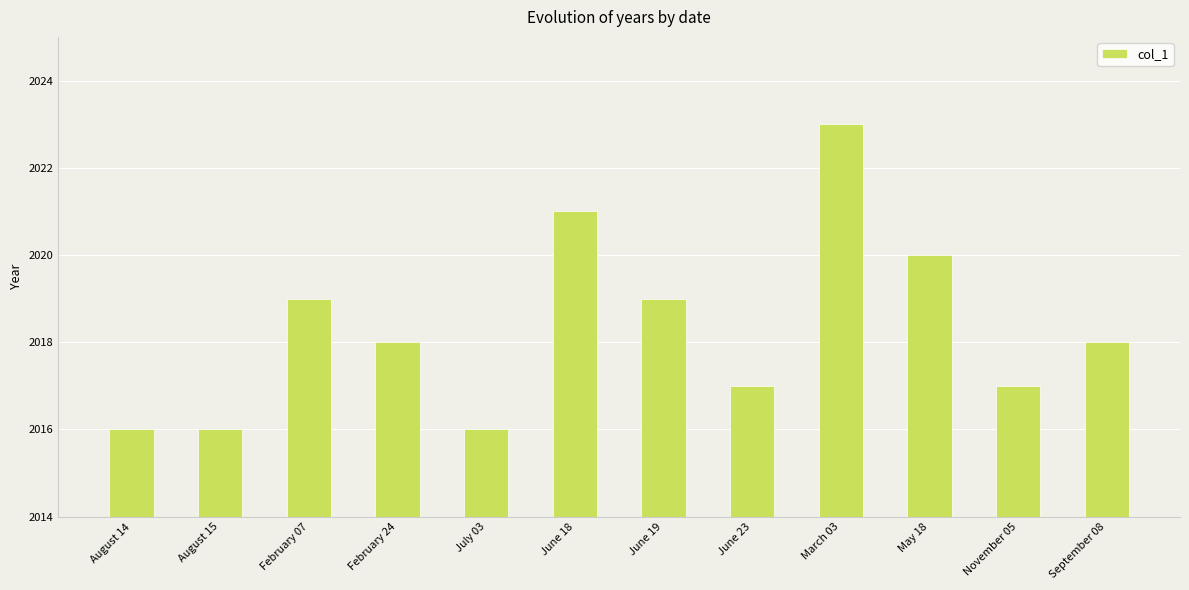

Reading right to left, what are all the values shown in this chart?

2018	2017	2020	2023	2017	2019	2021	2016	2018	2019	2016	2016